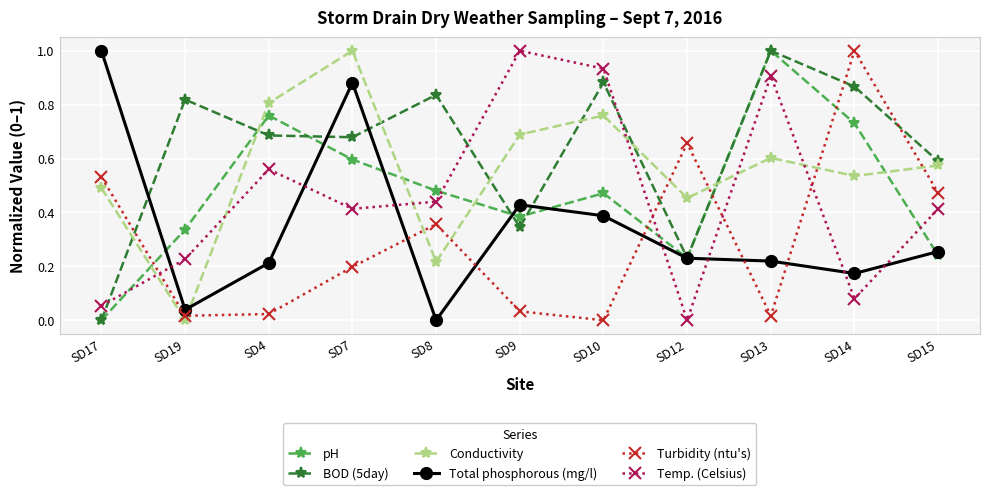

Is this an area chart (filled region under the line)?

No